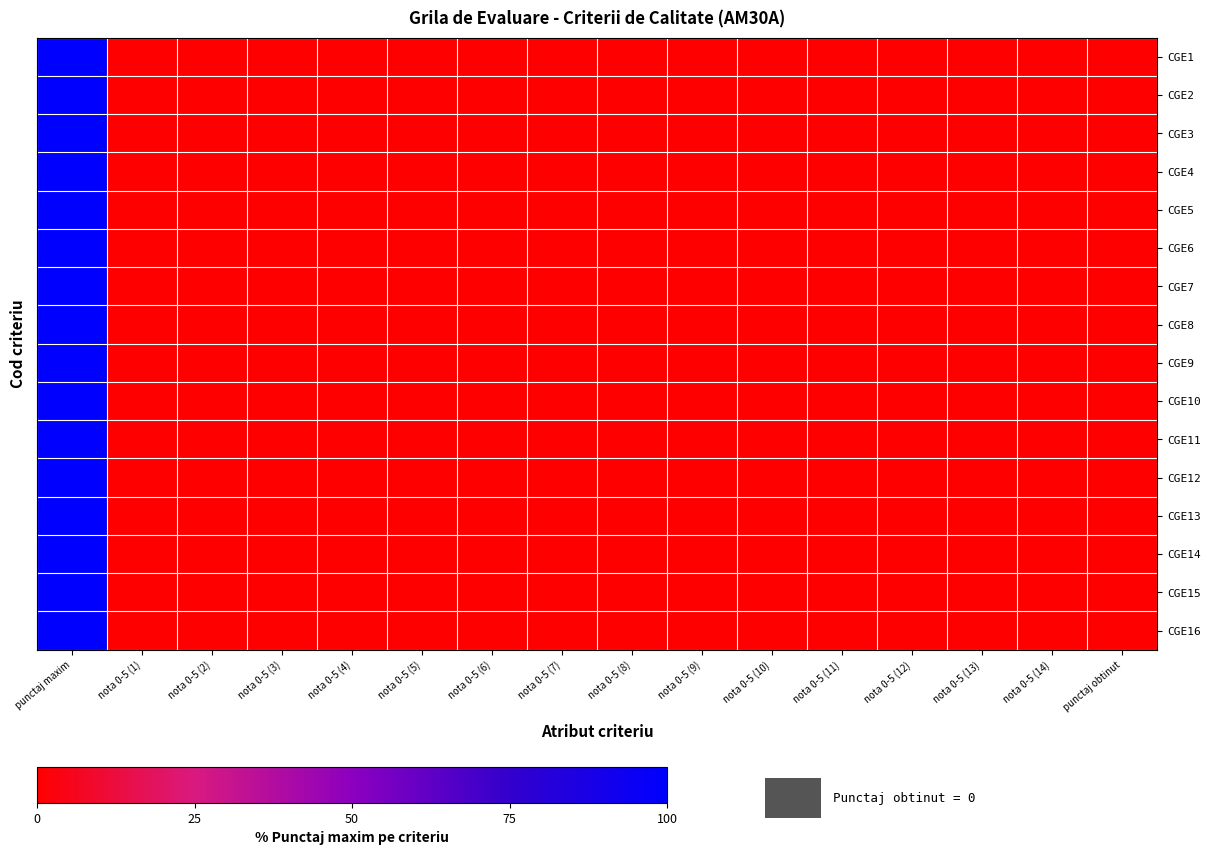

Reading left to right, transcribe all the data shown in this chart.

CGE1: punctaj maxim=100	nota 0-5 (1)=0	nota 0-5 (2)=0	nota 0-5 (3)=0	nota 0-5 (4)=0	nota 0-5 (5)=0	nota 0-5 (6)=0	nota 0-5 (7)=0	nota 0-5 (8)=0	nota 0-5 (9)=0	nota 0-5 (10)=0	nota 0-5 (11)=0	nota 0-5 (12)=0	nota 0-5 (13)=0	nota 0-5 (14)=0	punctaj obtinut=0
CGE2: punctaj maxim=100	nota 0-5 (1)=0	nota 0-5 (2)=0	nota 0-5 (3)=0	nota 0-5 (4)=0	nota 0-5 (5)=0	nota 0-5 (6)=0	nota 0-5 (7)=0	nota 0-5 (8)=0	nota 0-5 (9)=0	nota 0-5 (10)=0	nota 0-5 (11)=0	nota 0-5 (12)=0	nota 0-5 (13)=0	nota 0-5 (14)=0	punctaj obtinut=0
CGE3: punctaj maxim=100	nota 0-5 (1)=0	nota 0-5 (2)=0	nota 0-5 (3)=0	nota 0-5 (4)=0	nota 0-5 (5)=0	nota 0-5 (6)=0	nota 0-5 (7)=0	nota 0-5 (8)=0	nota 0-5 (9)=0	nota 0-5 (10)=0	nota 0-5 (11)=0	nota 0-5 (12)=0	nota 0-5 (13)=0	nota 0-5 (14)=0	punctaj obtinut=0
CGE4: punctaj maxim=100	nota 0-5 (1)=0	nota 0-5 (2)=0	nota 0-5 (3)=0	nota 0-5 (4)=0	nota 0-5 (5)=0	nota 0-5 (6)=0	nota 0-5 (7)=0	nota 0-5 (8)=0	nota 0-5 (9)=0	nota 0-5 (10)=0	nota 0-5 (11)=0	nota 0-5 (12)=0	nota 0-5 (13)=0	nota 0-5 (14)=0	punctaj obtinut=0
CGE5: punctaj maxim=100	nota 0-5 (1)=0	nota 0-5 (2)=0	nota 0-5 (3)=0	nota 0-5 (4)=0	nota 0-5 (5)=0	nota 0-5 (6)=0	nota 0-5 (7)=0	nota 0-5 (8)=0	nota 0-5 (9)=0	nota 0-5 (10)=0	nota 0-5 (11)=0	nota 0-5 (12)=0	nota 0-5 (13)=0	nota 0-5 (14)=0	punctaj obtinut=0
CGE6: punctaj maxim=100	nota 0-5 (1)=0	nota 0-5 (2)=0	nota 0-5 (3)=0	nota 0-5 (4)=0	nota 0-5 (5)=0	nota 0-5 (6)=0	nota 0-5 (7)=0	nota 0-5 (8)=0	nota 0-5 (9)=0	nota 0-5 (10)=0	nota 0-5 (11)=0	nota 0-5 (12)=0	nota 0-5 (13)=0	nota 0-5 (14)=0	punctaj obtinut=0
CGE7: punctaj maxim=100	nota 0-5 (1)=0	nota 0-5 (2)=0	nota 0-5 (3)=0	nota 0-5 (4)=0	nota 0-5 (5)=0	nota 0-5 (6)=0	nota 0-5 (7)=0	nota 0-5 (8)=0	nota 0-5 (9)=0	nota 0-5 (10)=0	nota 0-5 (11)=0	nota 0-5 (12)=0	nota 0-5 (13)=0	nota 0-5 (14)=0	punctaj obtinut=0
CGE8: punctaj maxim=100	nota 0-5 (1)=0	nota 0-5 (2)=0	nota 0-5 (3)=0	nota 0-5 (4)=0	nota 0-5 (5)=0	nota 0-5 (6)=0	nota 0-5 (7)=0	nota 0-5 (8)=0	nota 0-5 (9)=0	nota 0-5 (10)=0	nota 0-5 (11)=0	nota 0-5 (12)=0	nota 0-5 (13)=0	nota 0-5 (14)=0	punctaj obtinut=0
CGE9: punctaj maxim=100	nota 0-5 (1)=0	nota 0-5 (2)=0	nota 0-5 (3)=0	nota 0-5 (4)=0	nota 0-5 (5)=0	nota 0-5 (6)=0	nota 0-5 (7)=0	nota 0-5 (8)=0	nota 0-5 (9)=0	nota 0-5 (10)=0	nota 0-5 (11)=0	nota 0-5 (12)=0	nota 0-5 (13)=0	nota 0-5 (14)=0	punctaj obtinut=0
CGE10: punctaj maxim=100	nota 0-5 (1)=0	nota 0-5 (2)=0	nota 0-5 (3)=0	nota 0-5 (4)=0	nota 0-5 (5)=0	nota 0-5 (6)=0	nota 0-5 (7)=0	nota 0-5 (8)=0	nota 0-5 (9)=0	nota 0-5 (10)=0	nota 0-5 (11)=0	nota 0-5 (12)=0	nota 0-5 (13)=0	nota 0-5 (14)=0	punctaj obtinut=0
CGE11: punctaj maxim=100	nota 0-5 (1)=0	nota 0-5 (2)=0	nota 0-5 (3)=0	nota 0-5 (4)=0	nota 0-5 (5)=0	nota 0-5 (6)=0	nota 0-5 (7)=0	nota 0-5 (8)=0	nota 0-5 (9)=0	nota 0-5 (10)=0	nota 0-5 (11)=0	nota 0-5 (12)=0	nota 0-5 (13)=0	nota 0-5 (14)=0	punctaj obtinut=0
CGE12: punctaj maxim=100	nota 0-5 (1)=0	nota 0-5 (2)=0	nota 0-5 (3)=0	nota 0-5 (4)=0	nota 0-5 (5)=0	nota 0-5 (6)=0	nota 0-5 (7)=0	nota 0-5 (8)=0	nota 0-5 (9)=0	nota 0-5 (10)=0	nota 0-5 (11)=0	nota 0-5 (12)=0	nota 0-5 (13)=0	nota 0-5 (14)=0	punctaj obtinut=0
CGE13: punctaj maxim=100	nota 0-5 (1)=0	nota 0-5 (2)=0	nota 0-5 (3)=0	nota 0-5 (4)=0	nota 0-5 (5)=0	nota 0-5 (6)=0	nota 0-5 (7)=0	nota 0-5 (8)=0	nota 0-5 (9)=0	nota 0-5 (10)=0	nota 0-5 (11)=0	nota 0-5 (12)=0	nota 0-5 (13)=0	nota 0-5 (14)=0	punctaj obtinut=0
CGE14: punctaj maxim=100	nota 0-5 (1)=0	nota 0-5 (2)=0	nota 0-5 (3)=0	nota 0-5 (4)=0	nota 0-5 (5)=0	nota 0-5 (6)=0	nota 0-5 (7)=0	nota 0-5 (8)=0	nota 0-5 (9)=0	nota 0-5 (10)=0	nota 0-5 (11)=0	nota 0-5 (12)=0	nota 0-5 (13)=0	nota 0-5 (14)=0	punctaj obtinut=0
CGE15: punctaj maxim=100	nota 0-5 (1)=0	nota 0-5 (2)=0	nota 0-5 (3)=0	nota 0-5 (4)=0	nota 0-5 (5)=0	nota 0-5 (6)=0	nota 0-5 (7)=0	nota 0-5 (8)=0	nota 0-5 (9)=0	nota 0-5 (10)=0	nota 0-5 (11)=0	nota 0-5 (12)=0	nota 0-5 (13)=0	nota 0-5 (14)=0	punctaj obtinut=0
CGE16: punctaj maxim=100	nota 0-5 (1)=0	nota 0-5 (2)=0	nota 0-5 (3)=0	nota 0-5 (4)=0	nota 0-5 (5)=0	nota 0-5 (6)=0	nota 0-5 (7)=0	nota 0-5 (8)=0	nota 0-5 (9)=0	nota 0-5 (10)=0	nota 0-5 (11)=0	nota 0-5 (12)=0	nota 0-5 (13)=0	nota 0-5 (14)=0	punctaj obtinut=0